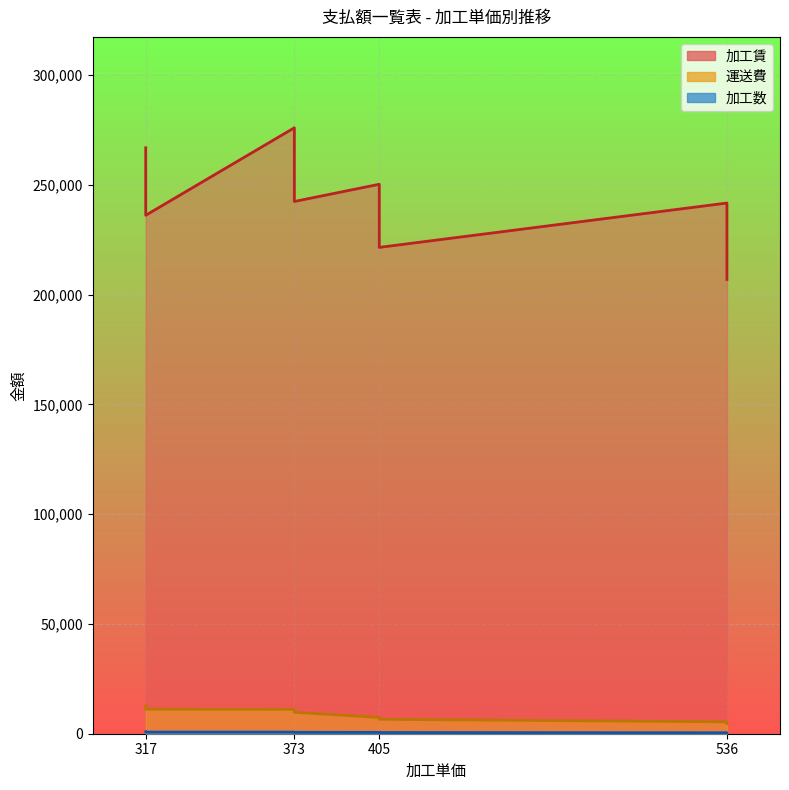

How many distinct data groups are displayed?

3